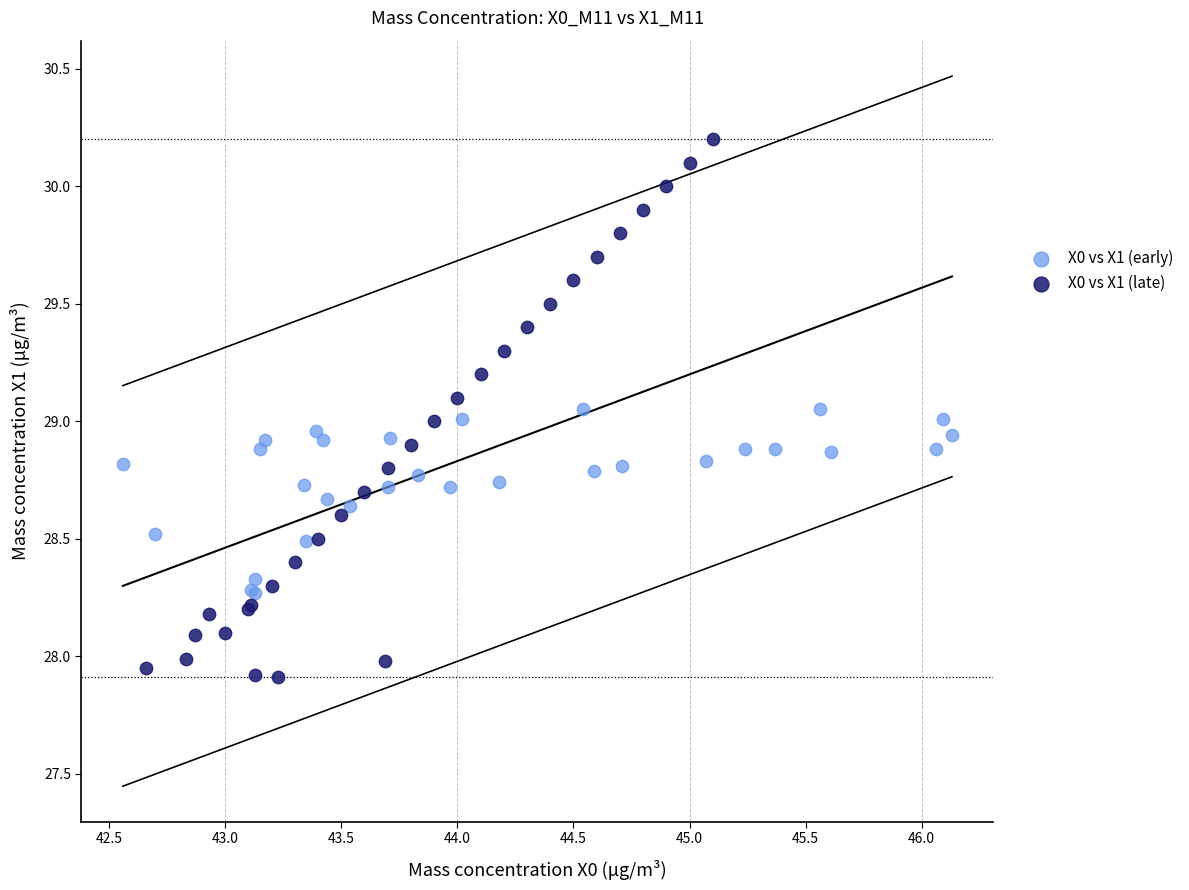

Which series contains the highest Y value?

X0 vs X1 (late)